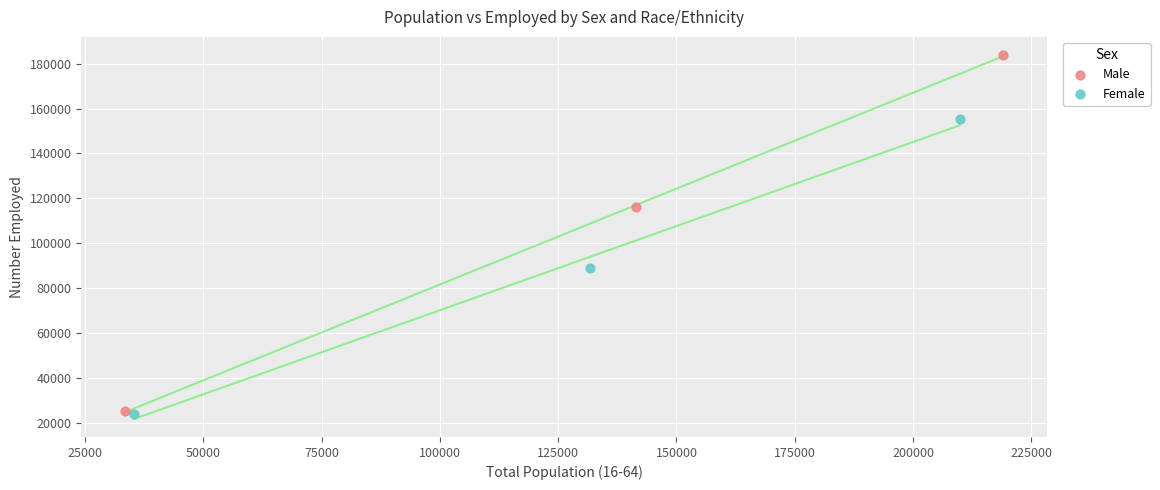

Which series has the largest Y range (max minus min)?

Male